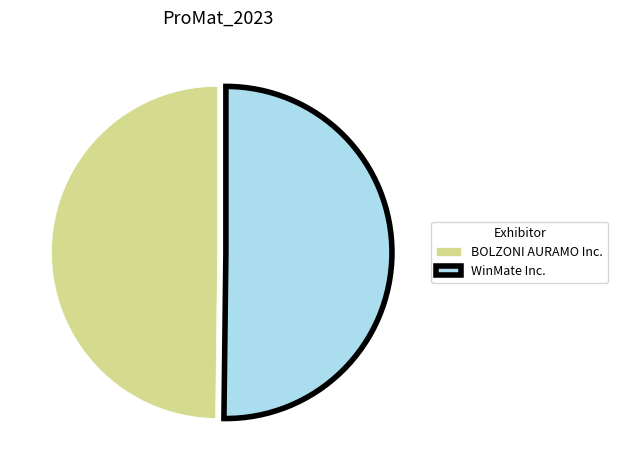

How many segments does this pie chart have?

2